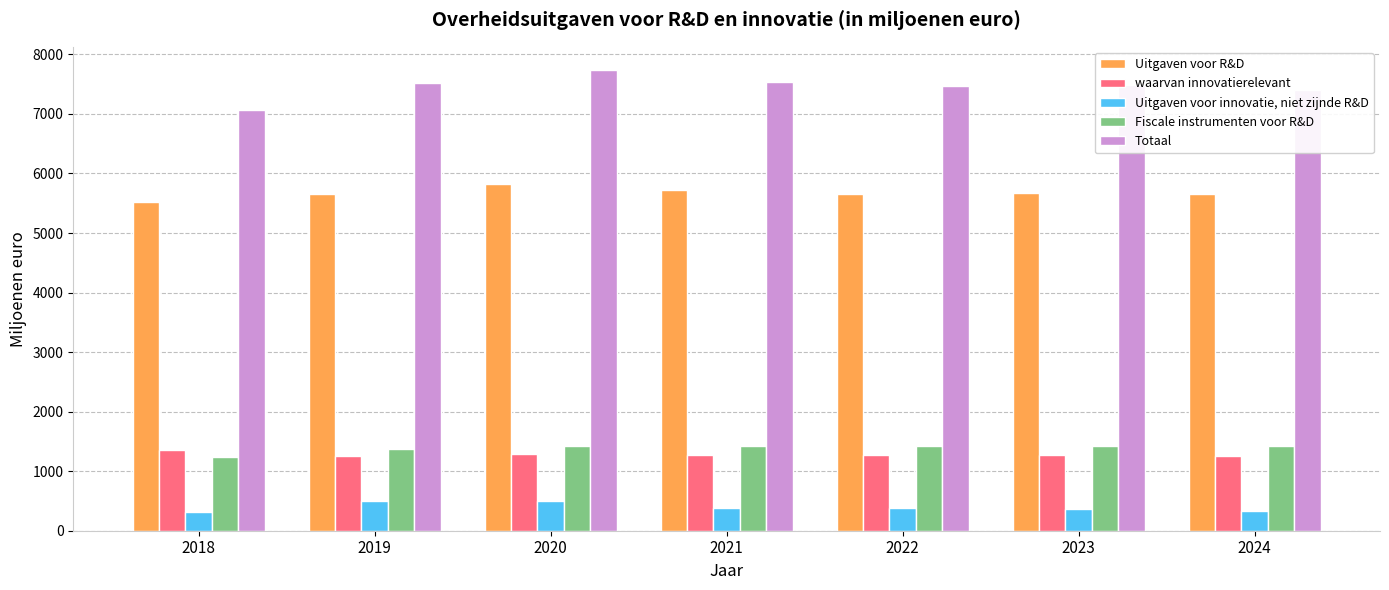

What is the spread (max minus min) of values at 2019?

7028.9